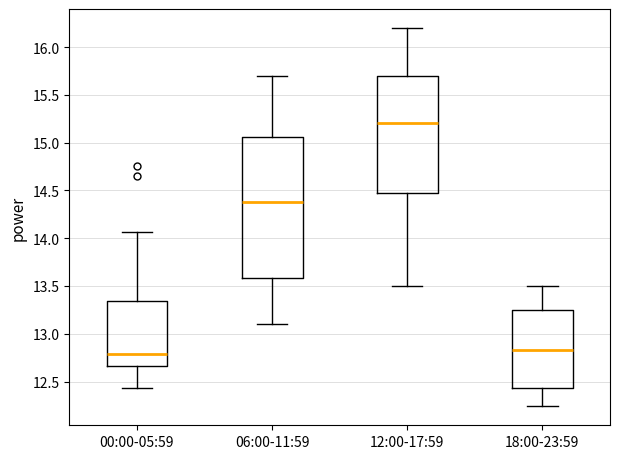

Comparing the boxes themselves (not the whiskers), which one is the tallest?

06:00-11:59